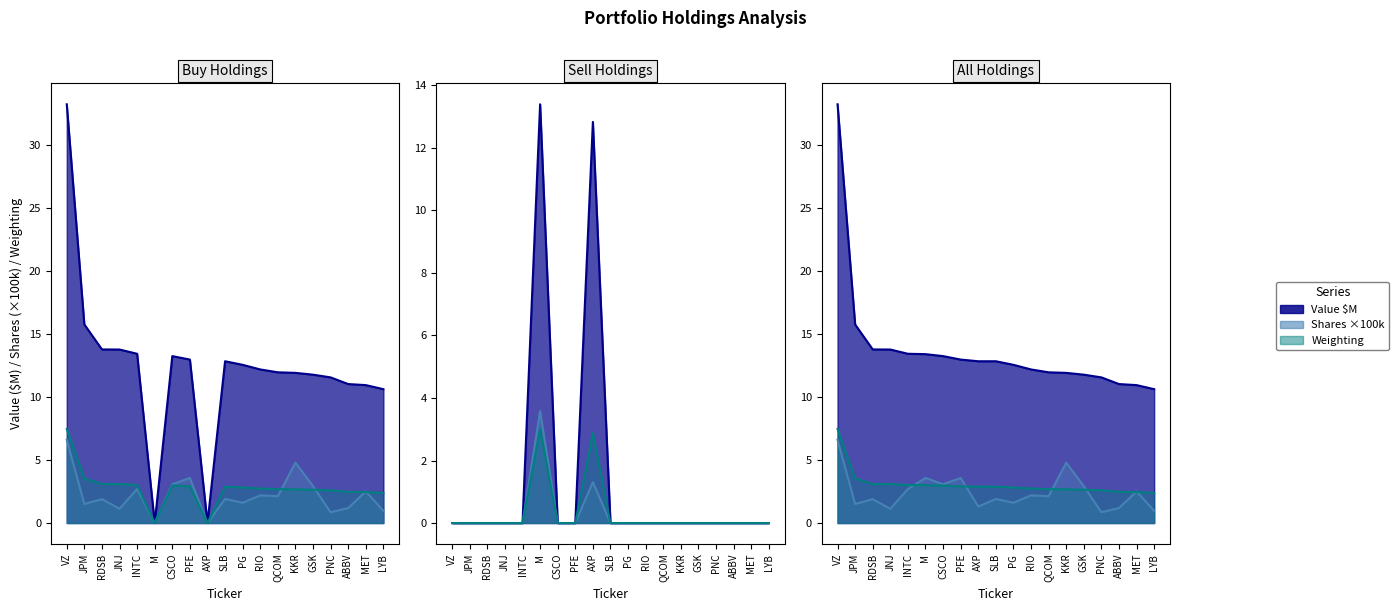

What is the label of the 16th point from the right?

JNJ